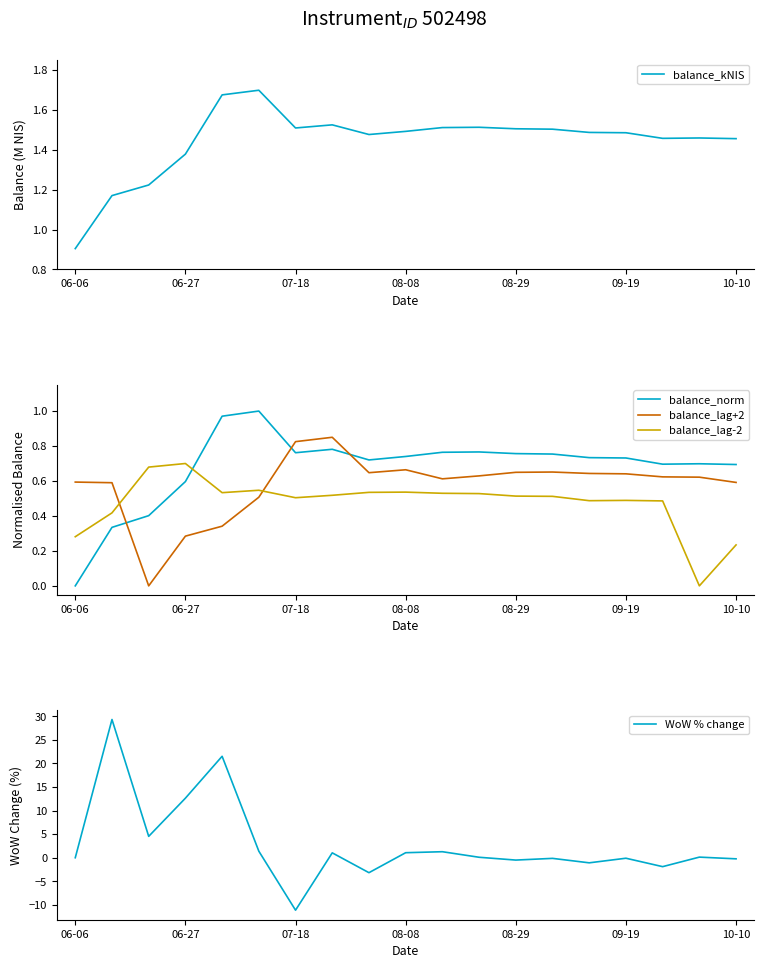

How many times do balance_lag+2 and balance_lag-2 cross each other?

2